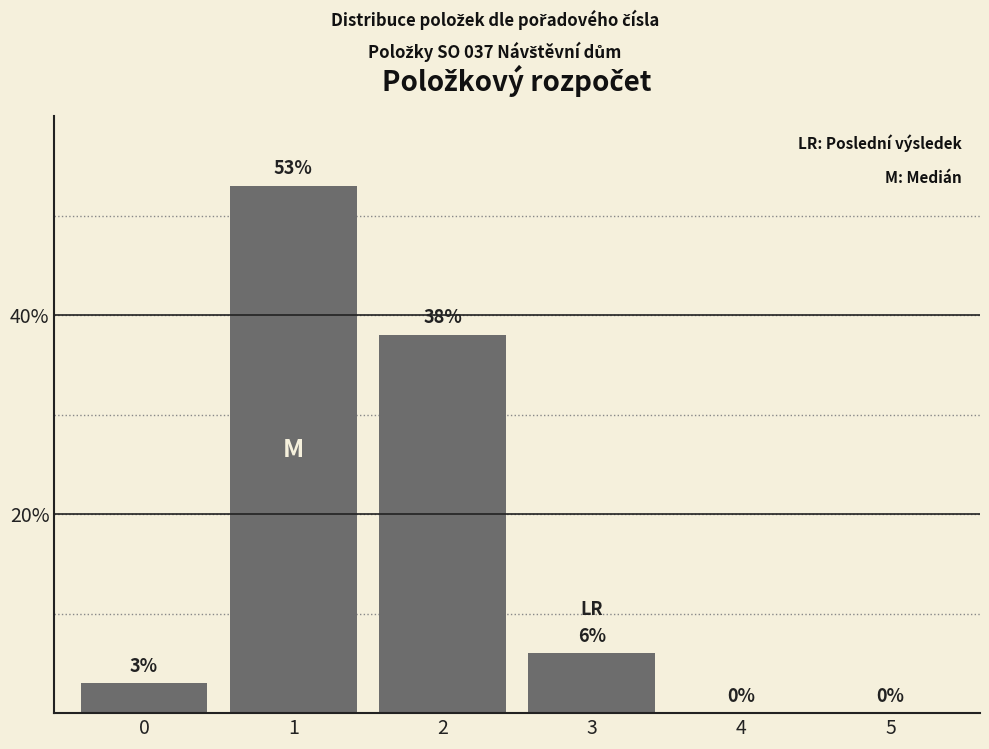

Reading right to left, what are all the values shown in this chart?

5=0	4=0	3=6	2=38	1=53	0=3